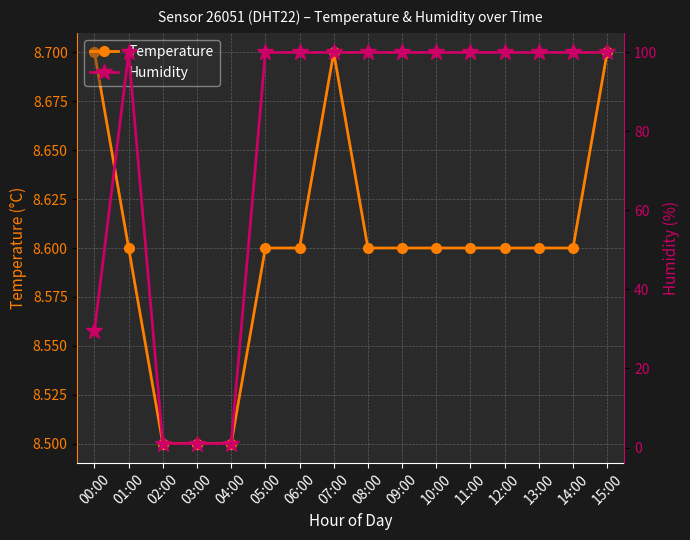

What is the sum of all Temperature values?

137.6